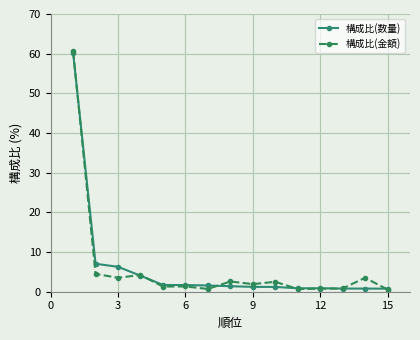

What is the greatest value displayed?

60.6